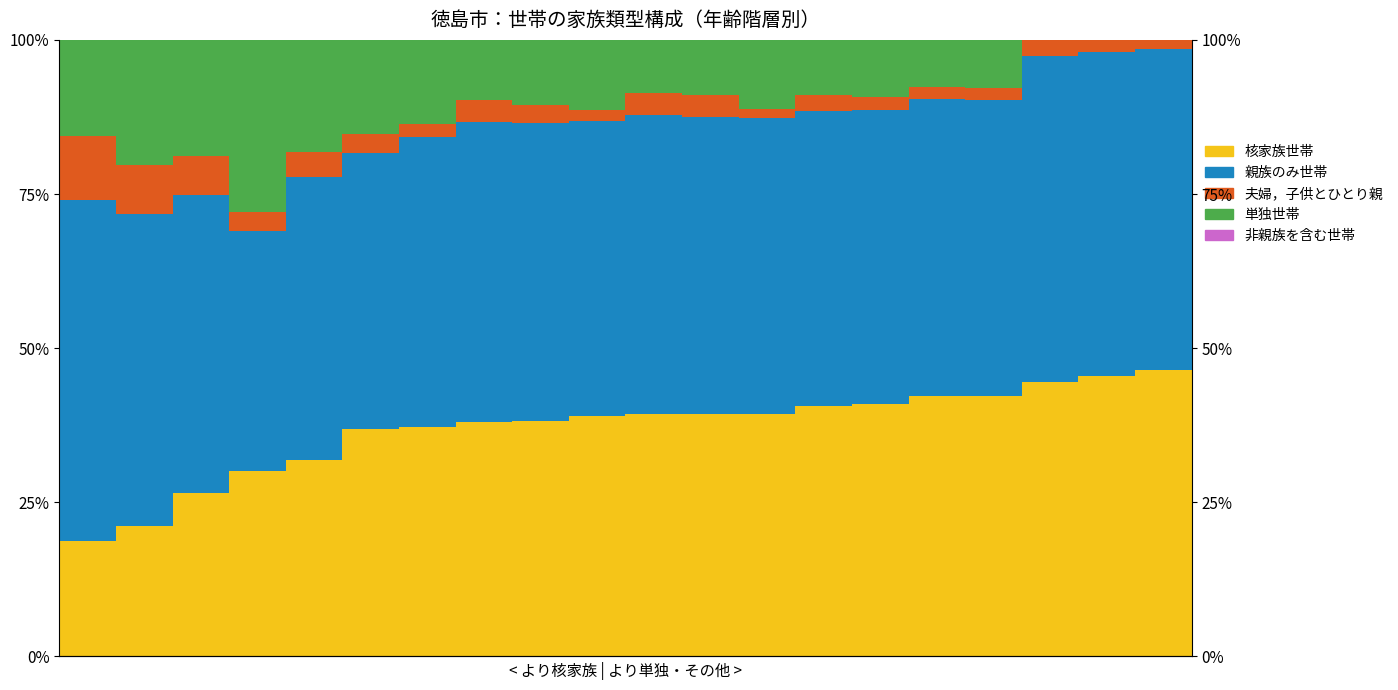

At which label does 核家族世帯 reach its peak?

19